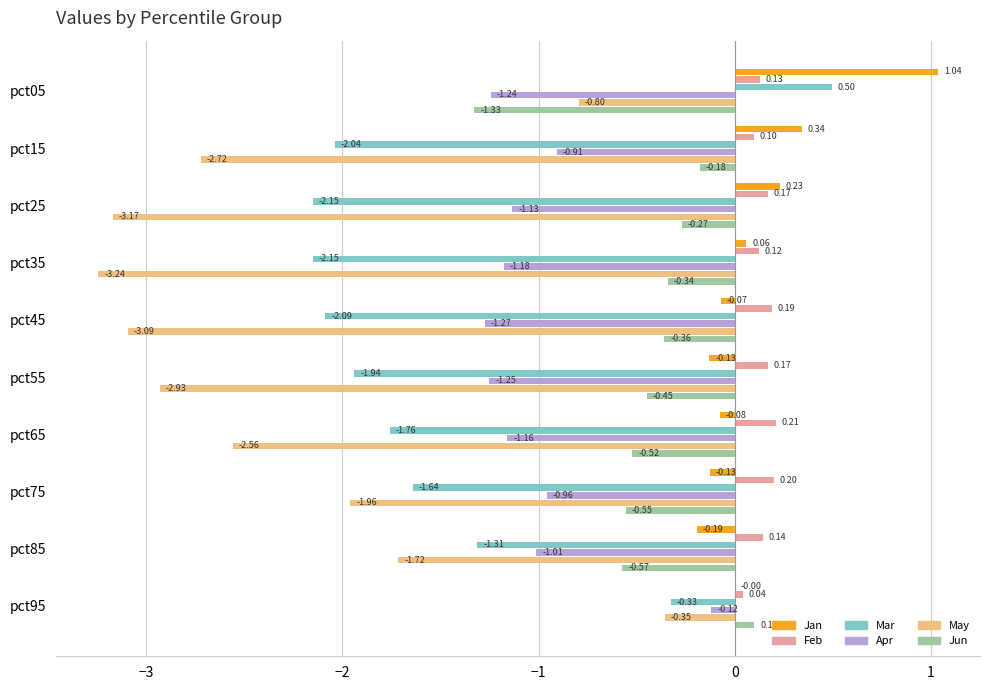

Where is Mar nearest to the value 0?

pct95